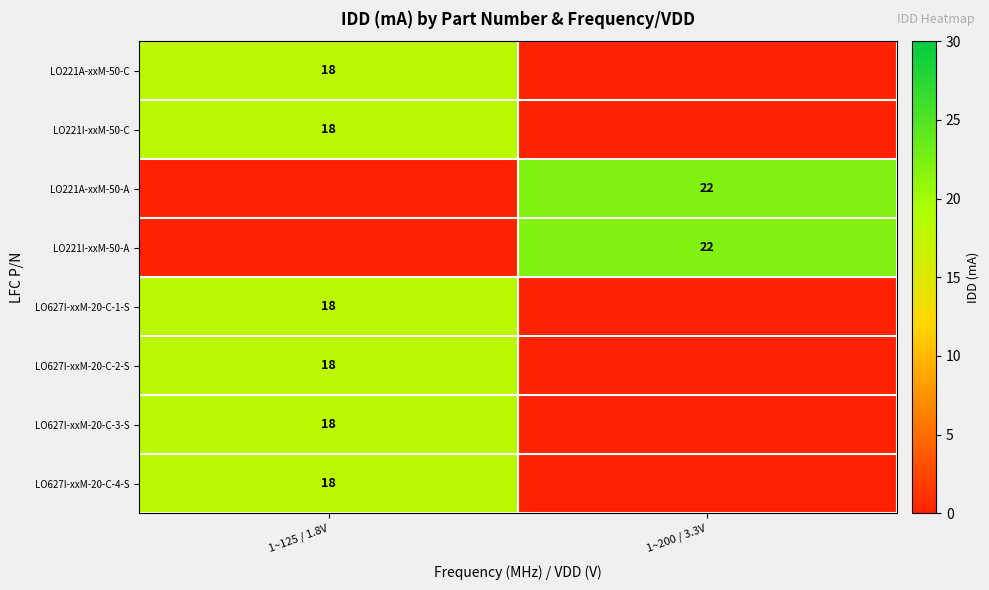

Is it true that LO627I-xxM-20-C-2-S equals 12 at 1~125 / 1.8V?

False